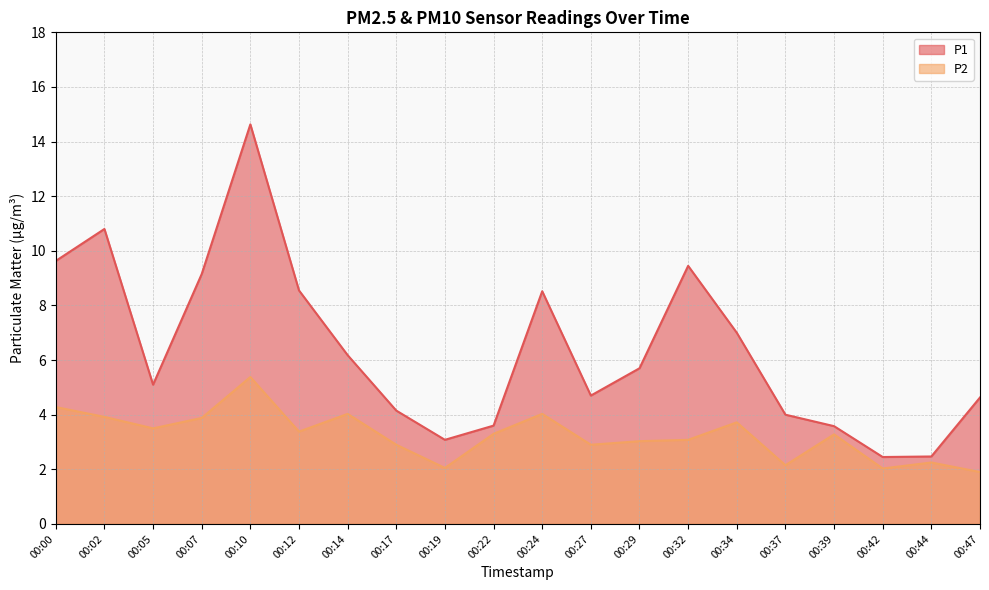

Is the value of P1 at 00:12 greater than the value of P2 at 00:02?

Yes